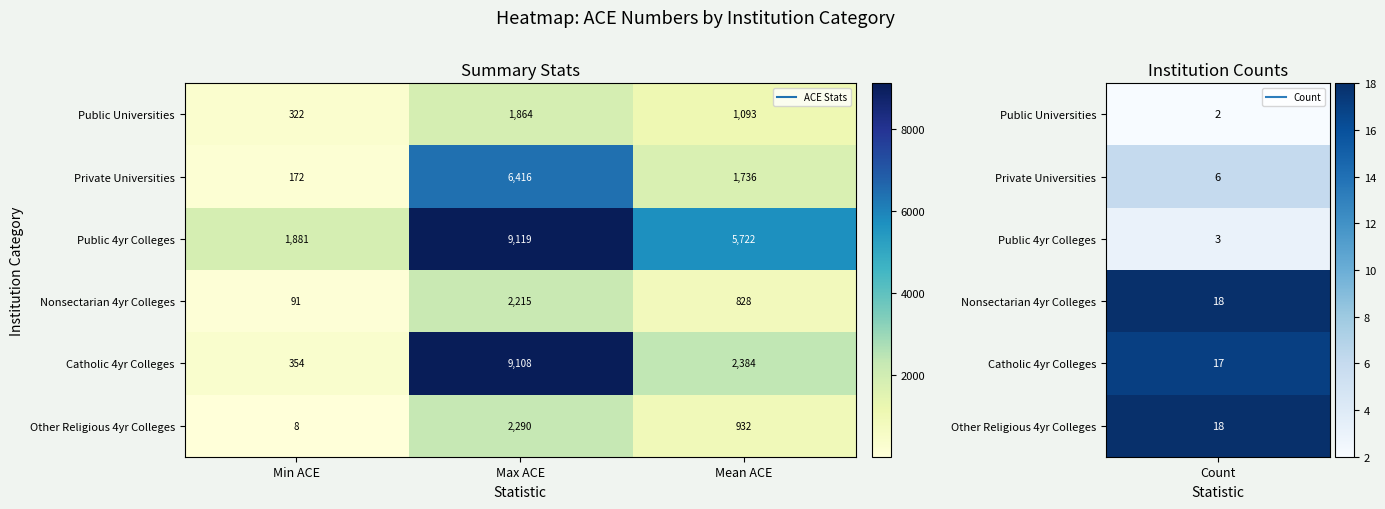

Rank the series by their maximum value, from highest to lowest.

Public 4yr Colleges, Catholic 4yr Colleges, Private Universities, Other Religious 4yr Colleges, Nonsectarian 4yr Colleges, Public Universities